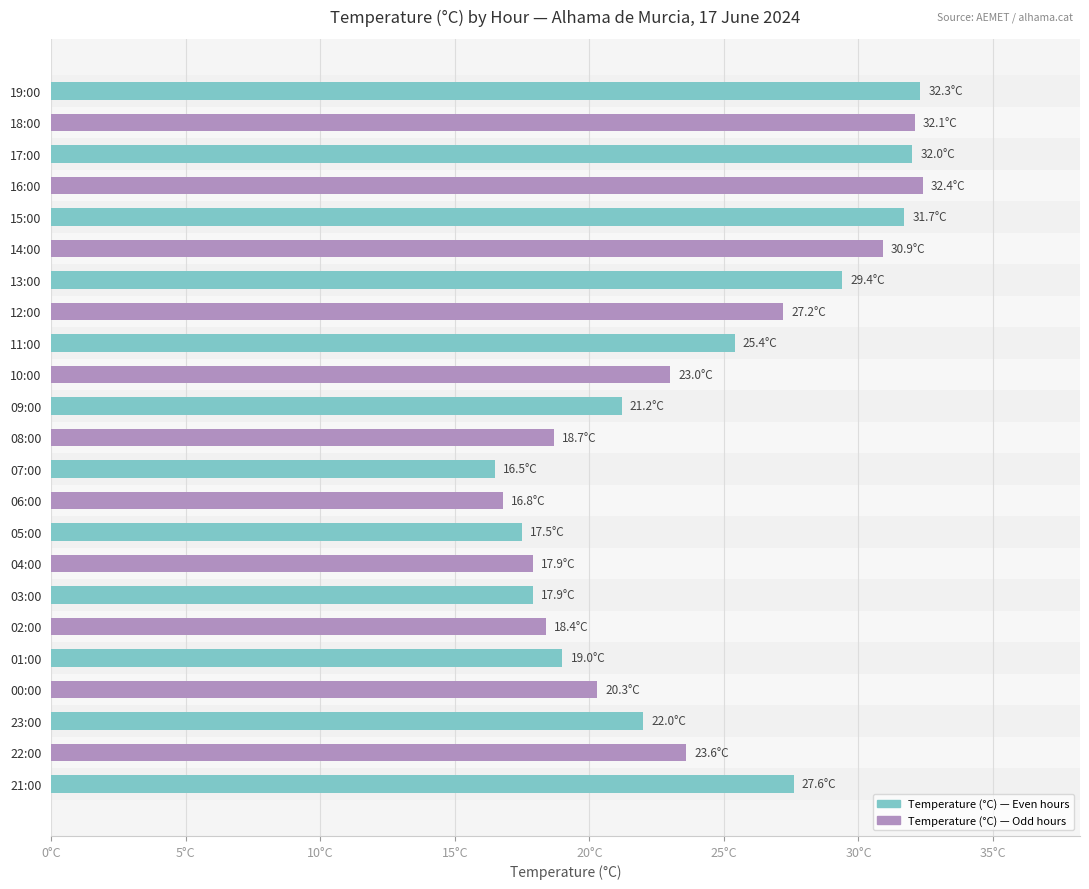

Does the chart contain any negative values?

No